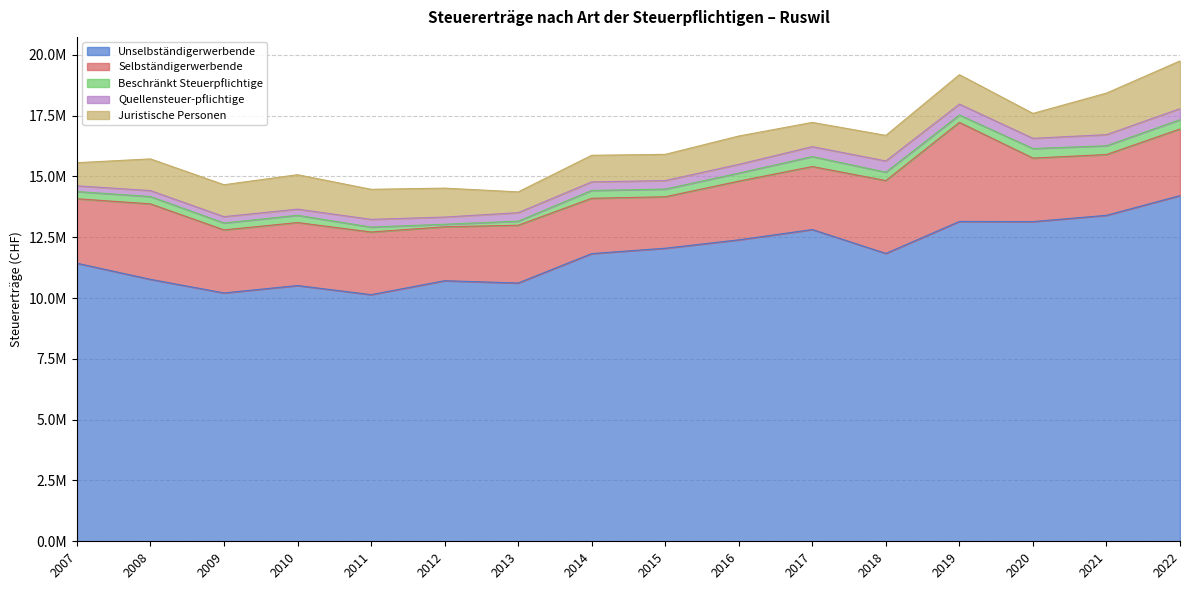

How many lines are shown in the chart?

5